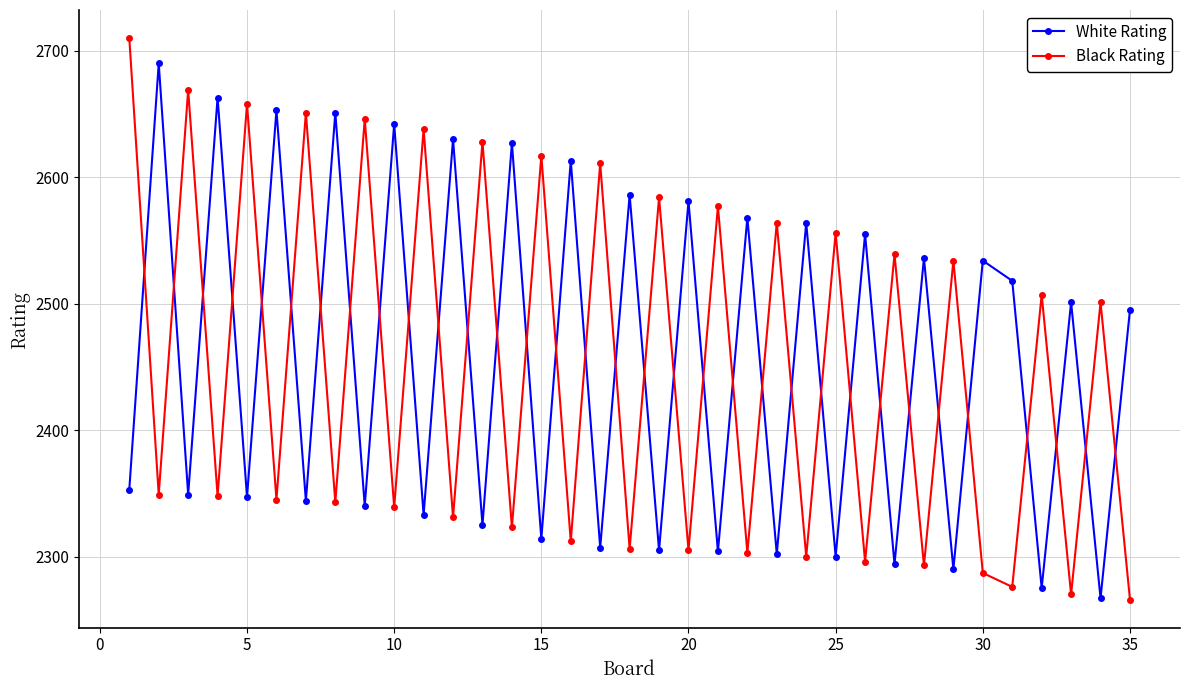

How many data points in Black Rating are less than 2349?

17